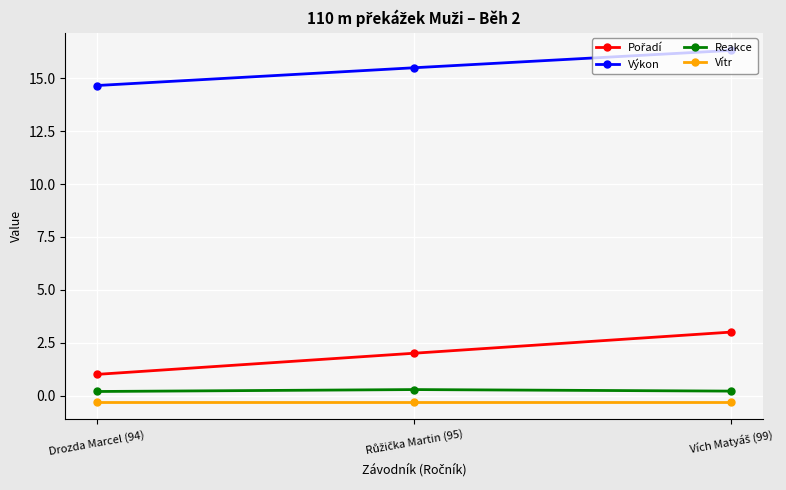

Which category has the lowest value in the Výkon series?

Drozda Marcel (94)